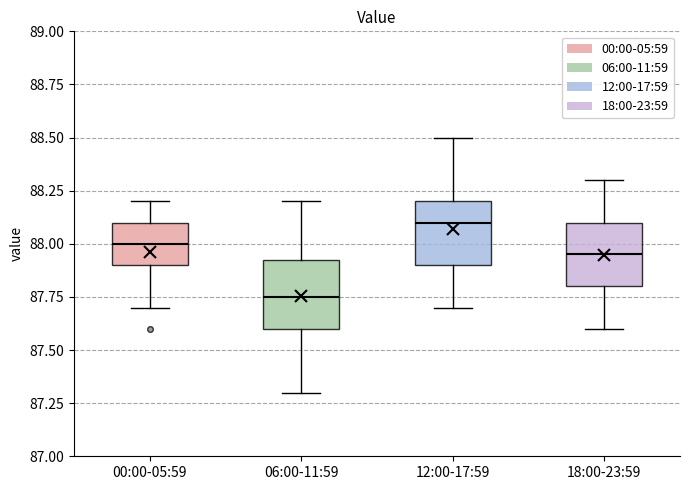

Where does the upper whisker of the box for 12:00-17:59 end on the y-axis? The values are not printed on the chart, so give them approximately, as read against the axis.

88.50